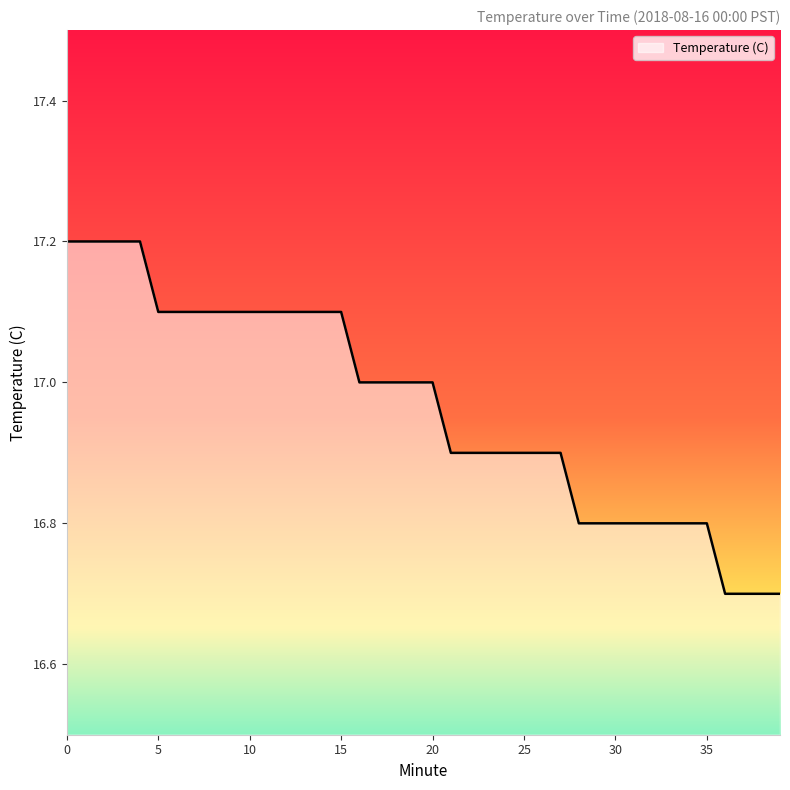

Does the chart display data point markers on the line(s)?

No